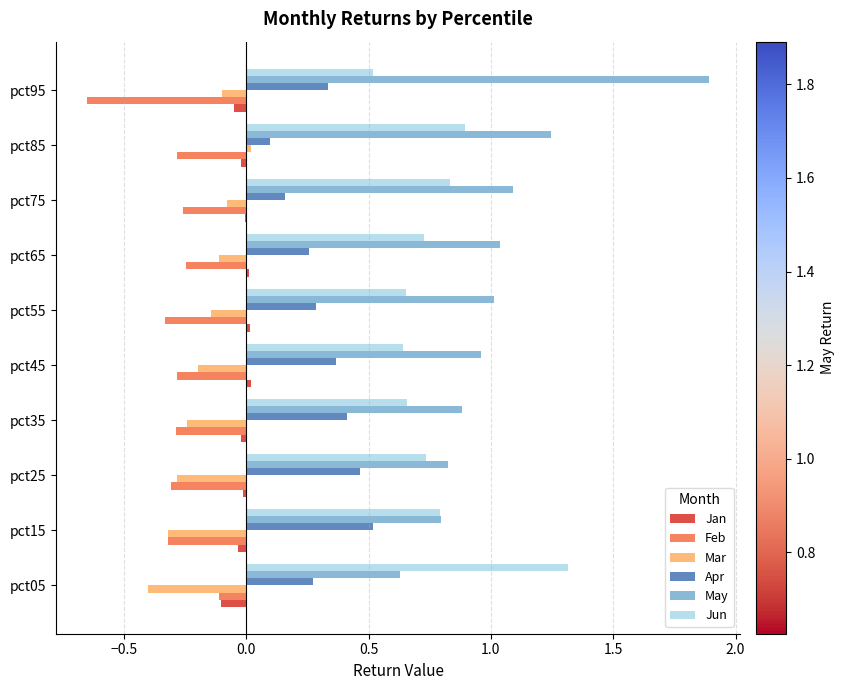

How many values in the May series exceed 1?

5